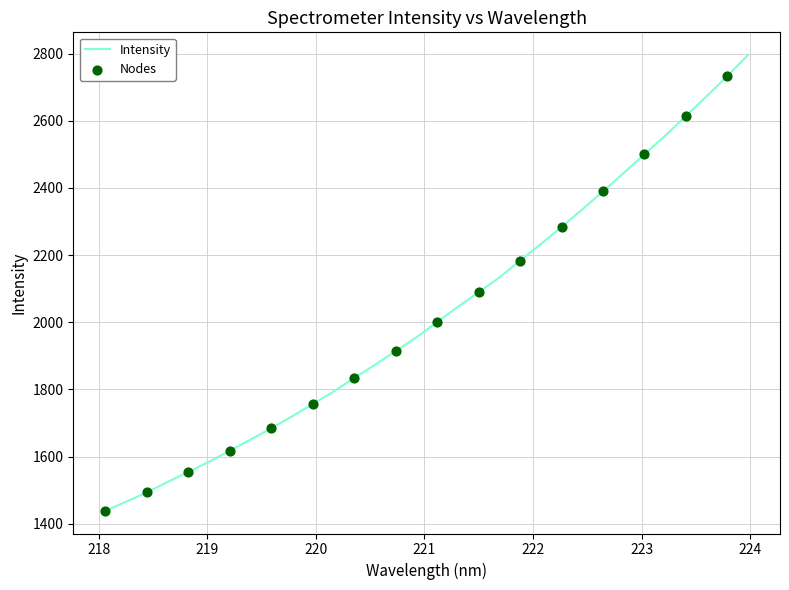

What is the greatest value displayed?

2795.5